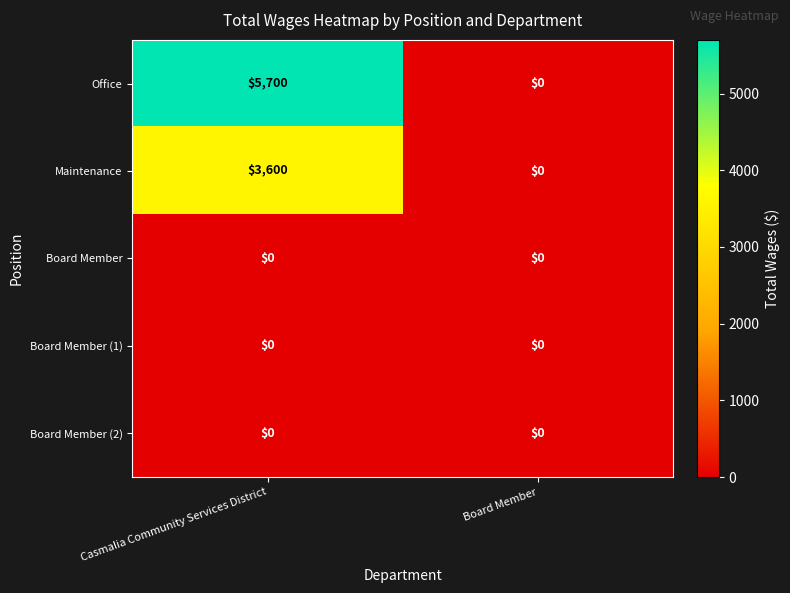

What is the spread (max minus min) of values at Casmalia Community Services District?

5700